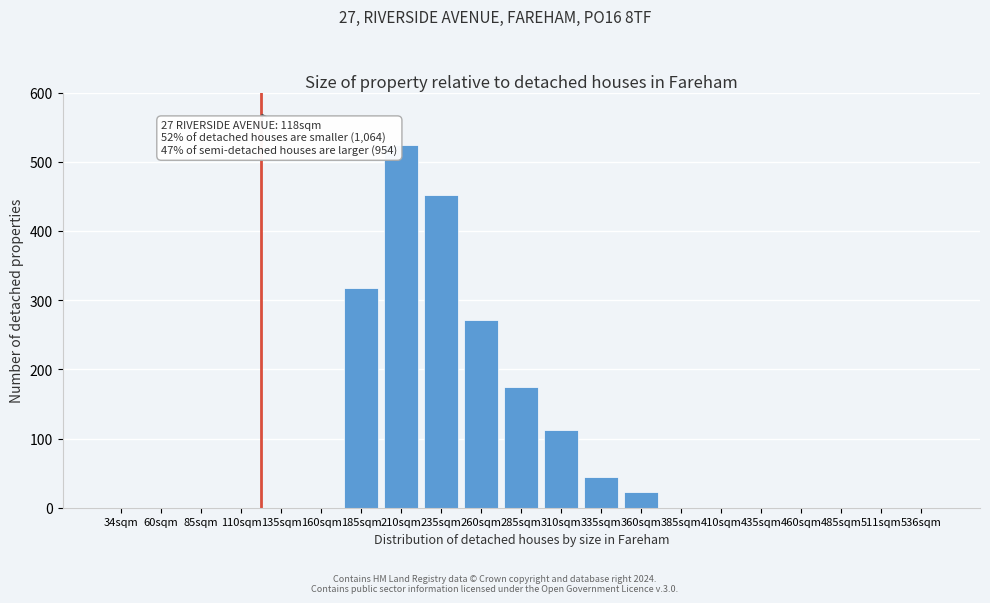

Reading left to right, list all the values displayed in this chart.

34sqm=0	60sqm=0	85sqm=0	110sqm=0	135sqm=0	160sqm=0	185sqm=318	210sqm=524	235sqm=452	260sqm=271	285sqm=175	310sqm=112	335sqm=45	360sqm=22	385sqm=0	410sqm=0	435sqm=0	460sqm=0	485sqm=0	511sqm=0	536sqm=0